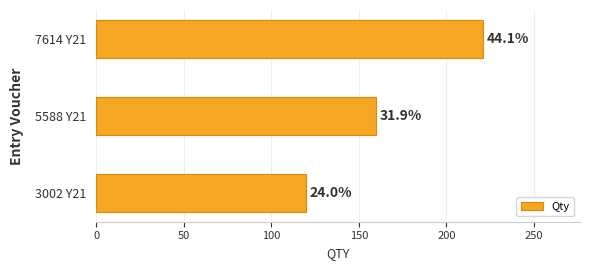

How many bars are there in total?

3